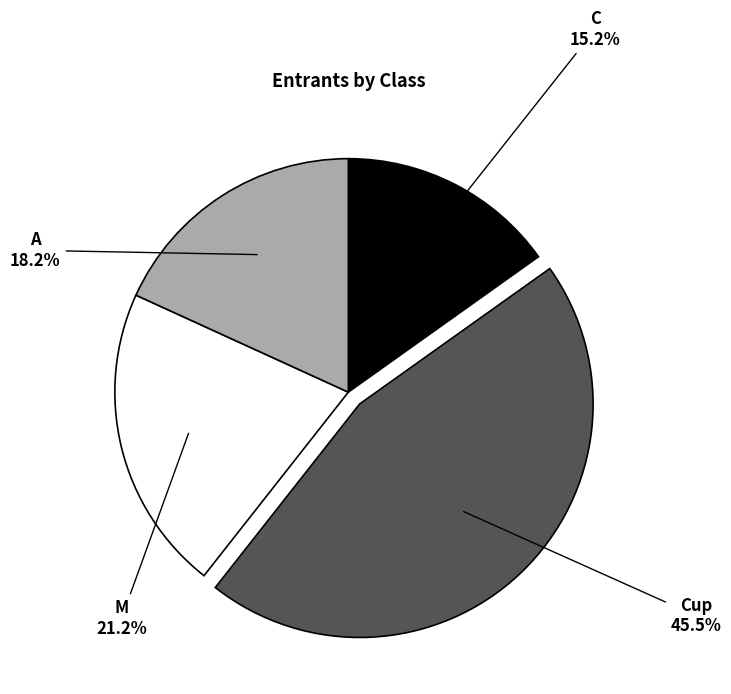

Combined, what portion of the pie is Cup and A?

63.6%